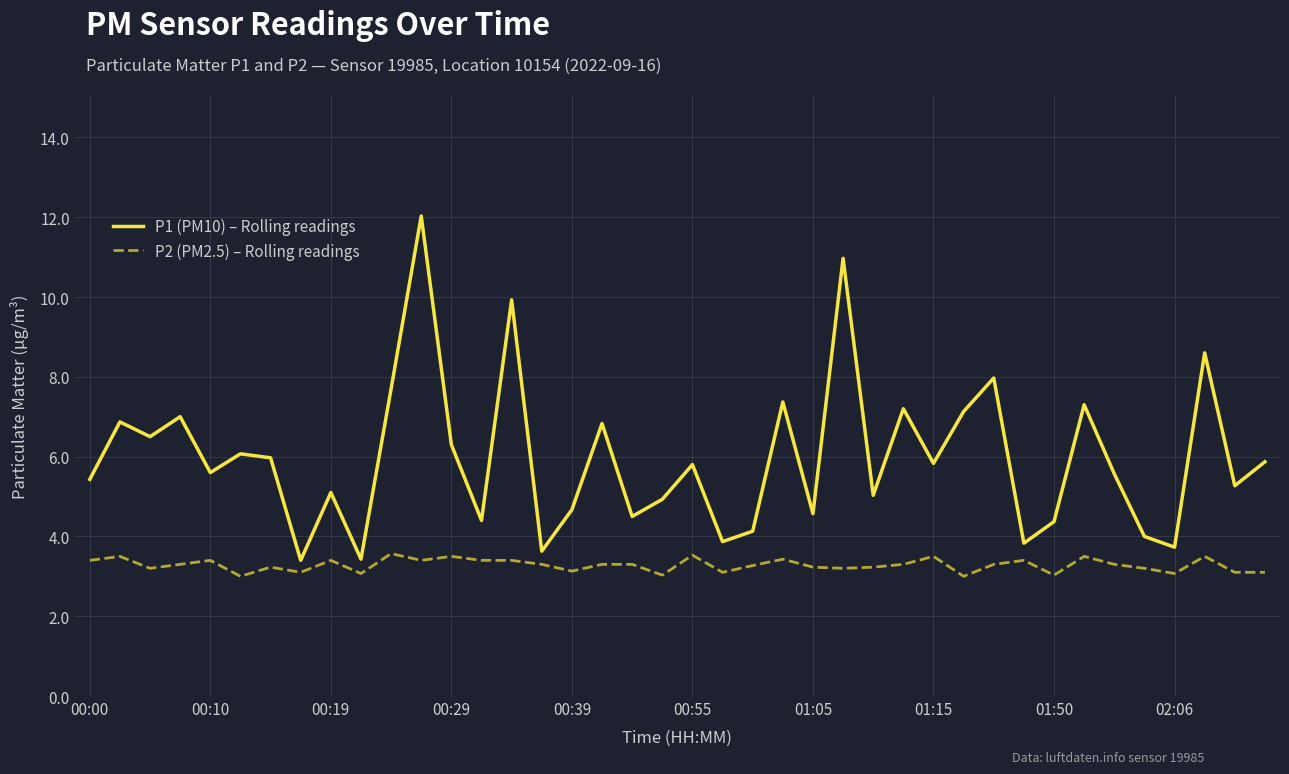

What is the greatest value displayed?

12.0